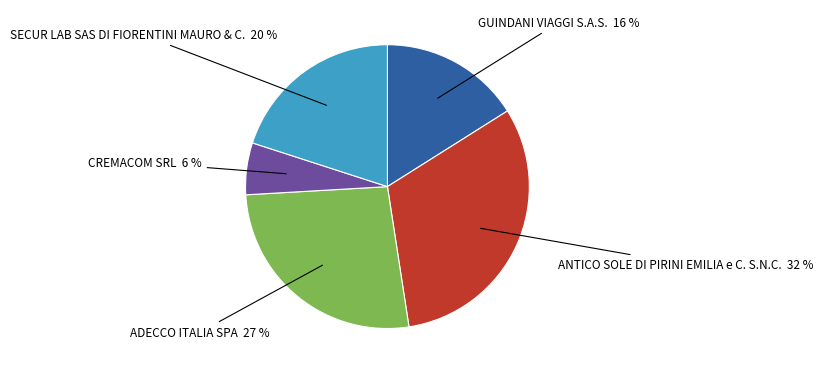

Rank the categories by value from lowest to highest.

CREMACOM SRL, GUINDANI VIAGGI S.A.S., SECUR LAB SAS DI FIORENTINI MAURO & C., ADECCO ITALIA SPA, ANTICO SOLE DI PIRINI EMILIA e C. S.N.C.